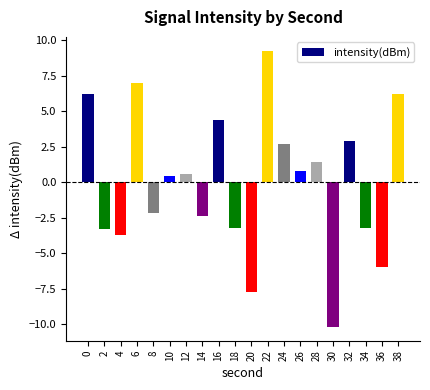

Which has a higher value, 12 or 22?

22